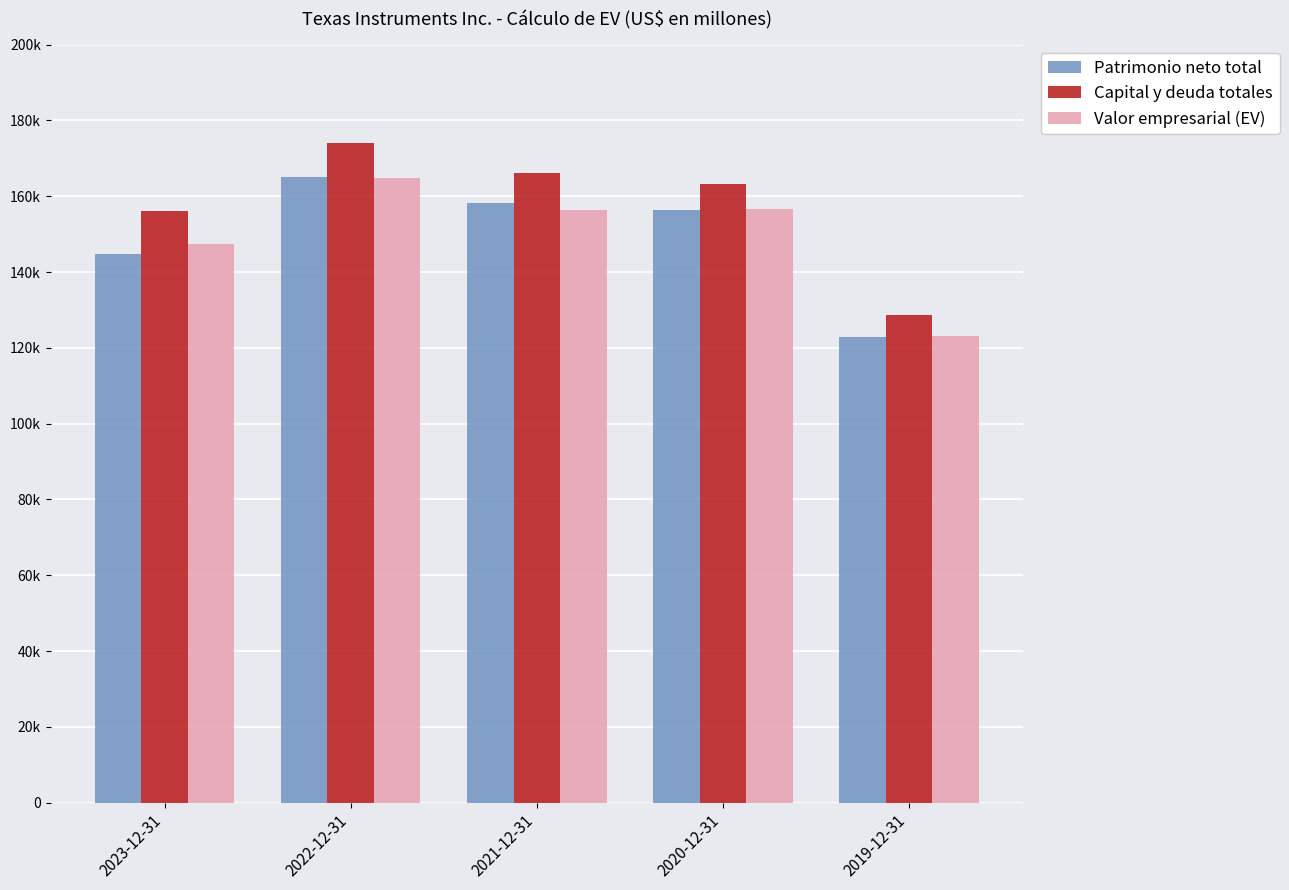

What is the total value across all series at 2023-12-31?

448148